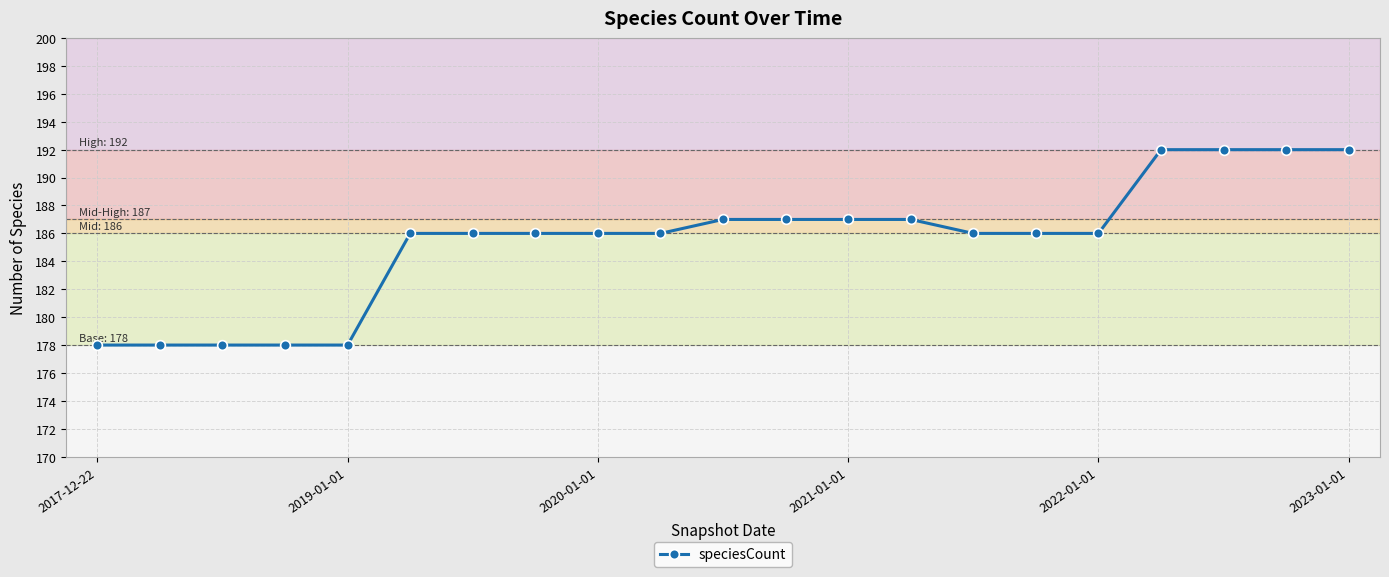

What is the average value?

185